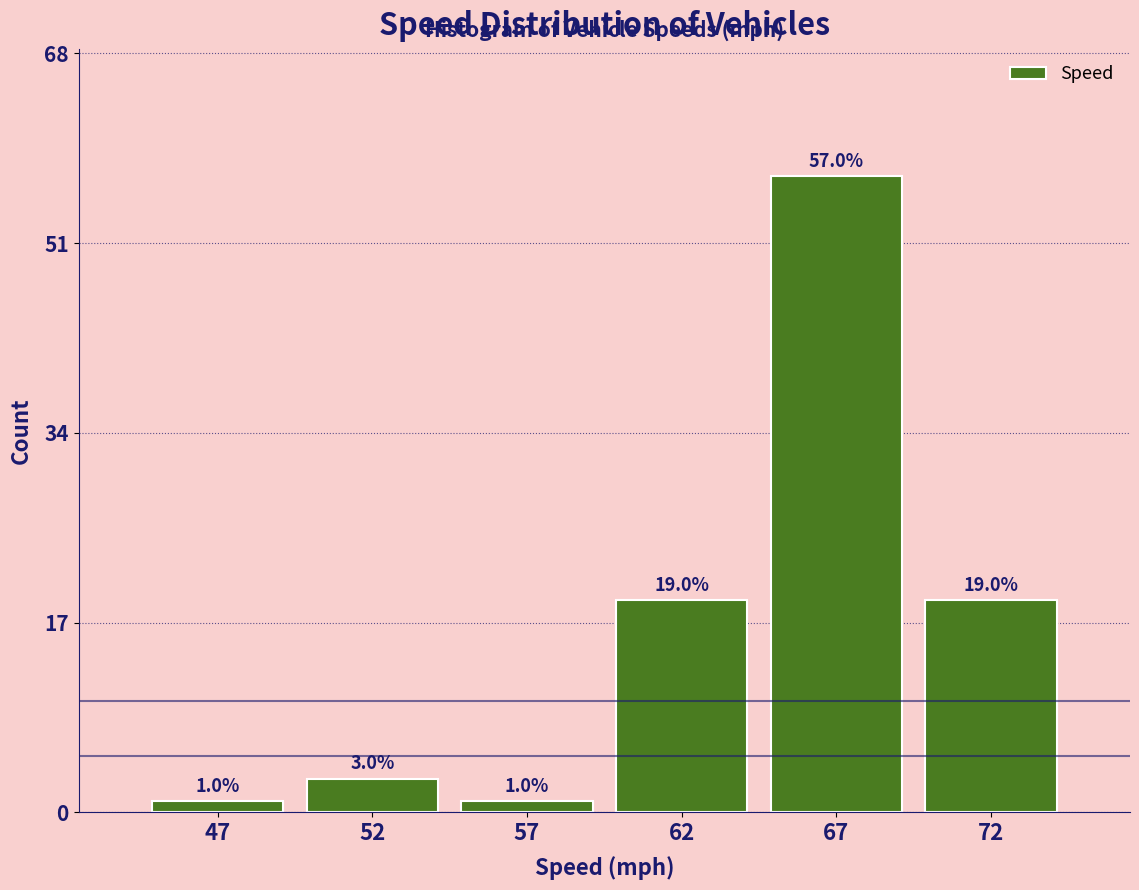

Reading right to left, what are all the values shown in this chart?

72=19	67=57	62=19	57=1	52=3	47=1